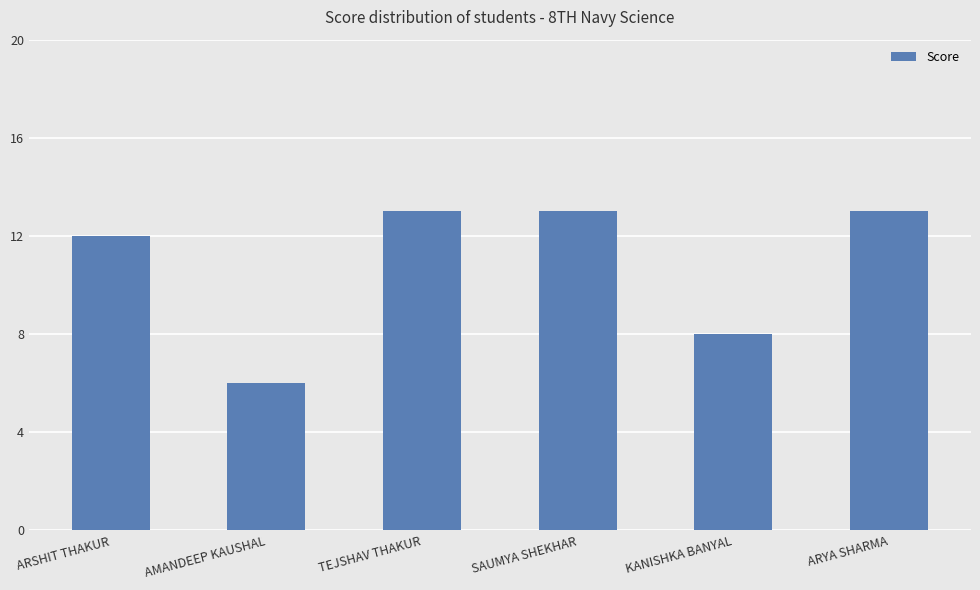

The value at SAUMYA SHEKHAR is 19. True or false?

False